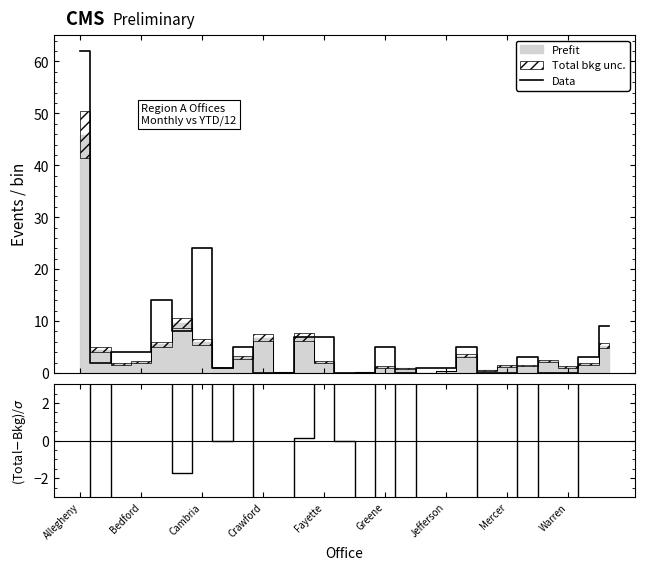

How many data points in Data are less than 3?

13